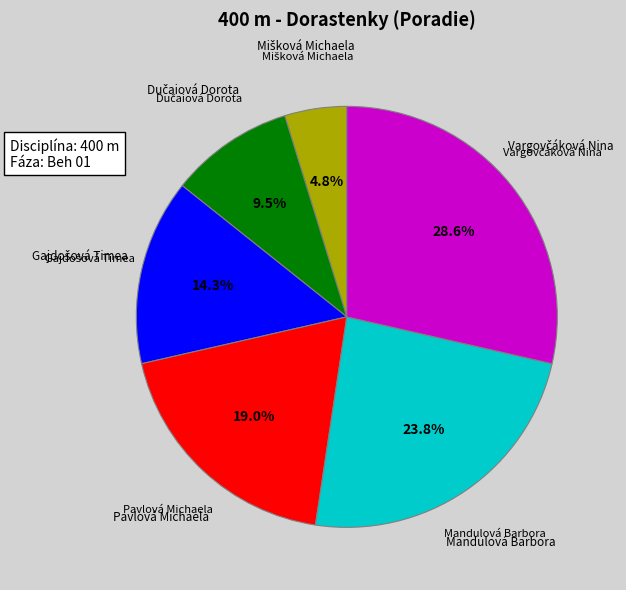

Is there any slice that represents more than half of the pie?

No